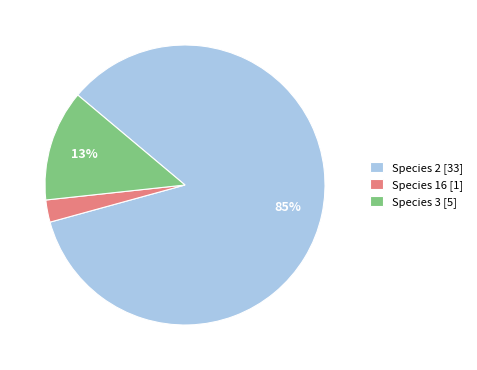

Combined, do Species 16 [1] and Species 2 [33] account for over 50%?

Yes